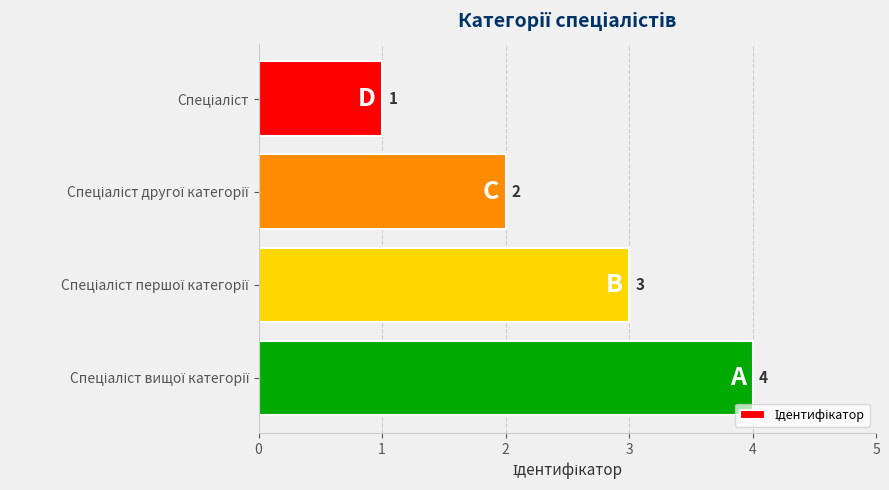

What is the difference between the maximum and minimum values?

3